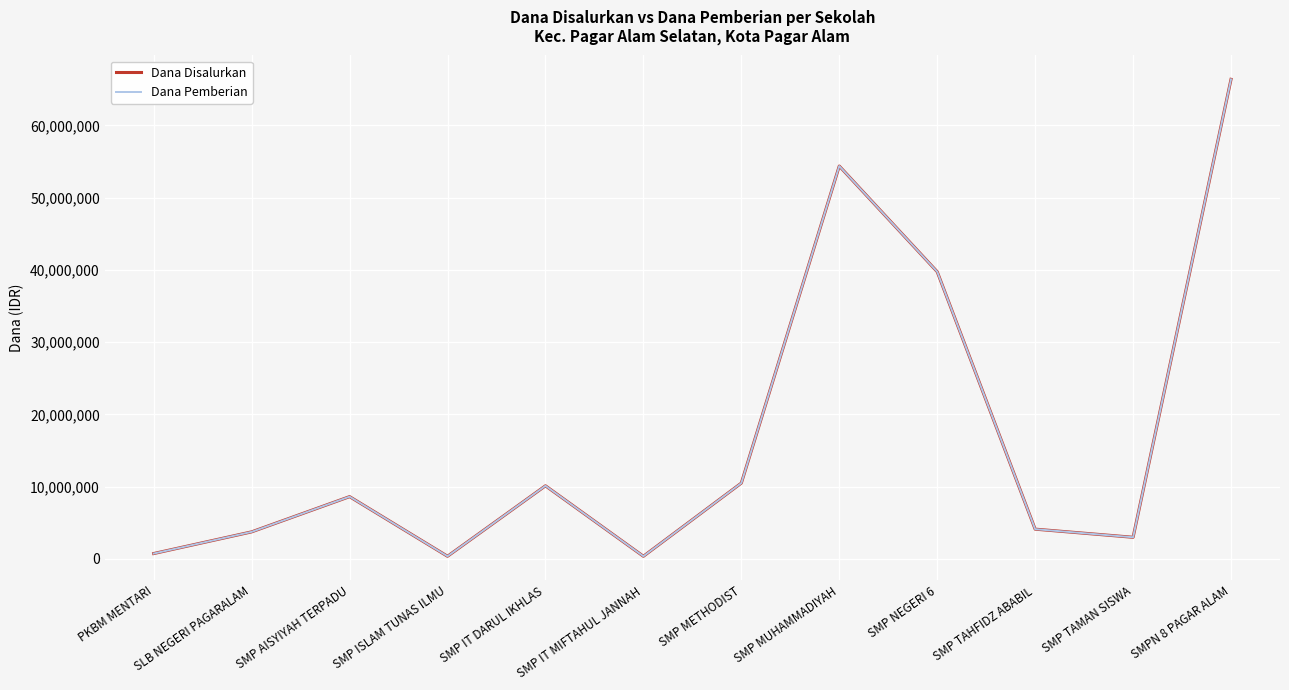

Does the chart display data point markers on the line(s)?

No